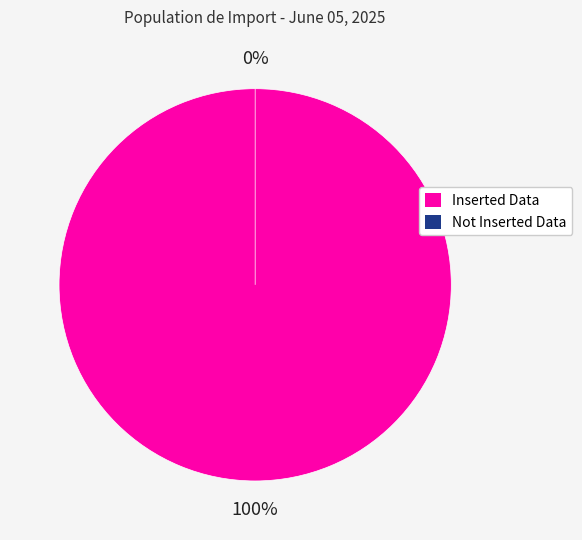

Does Not Inserted Data account for over 50% of the chart?

No